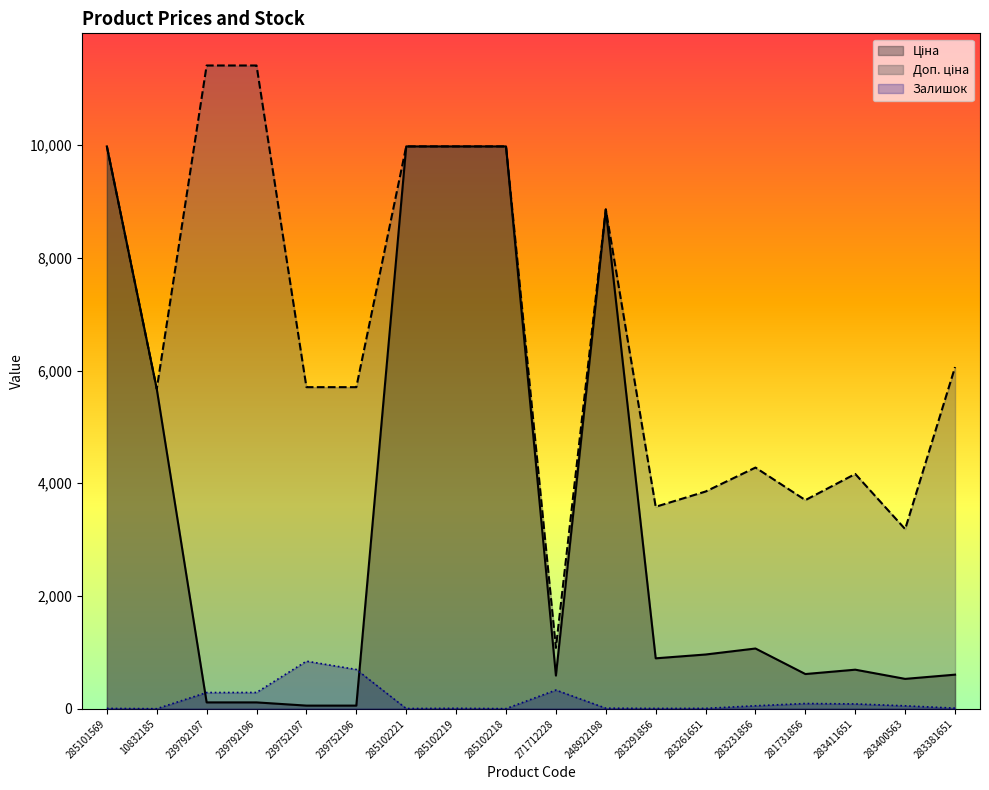

List the series in order of their overall mean, lowest first.

Залишок, Ціна, Доп. ціна